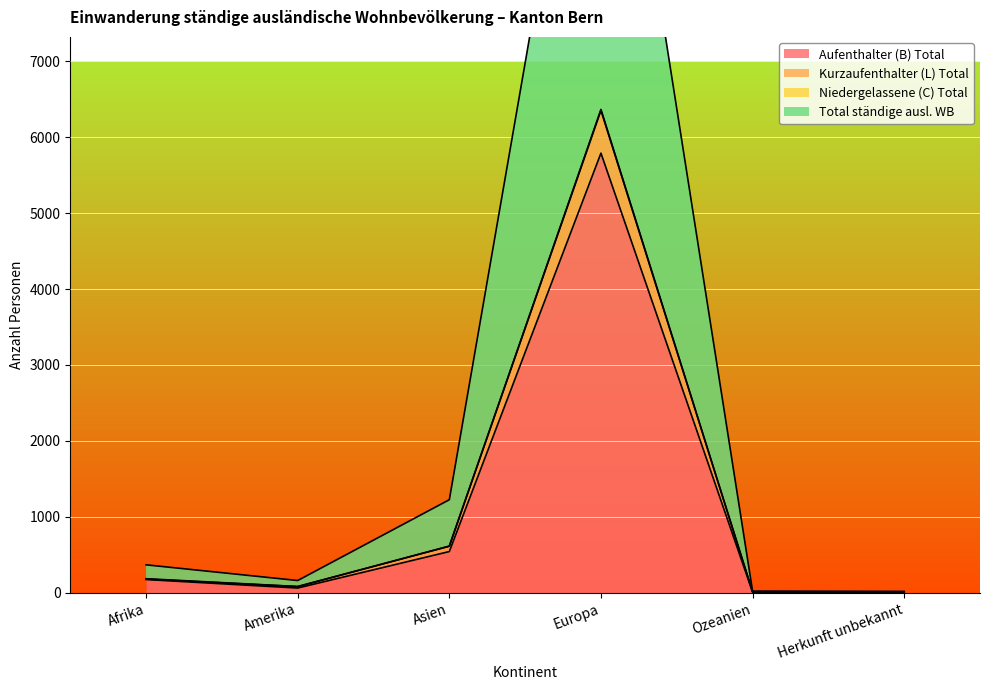

What is the difference between the highest and lowest values at Asien?

683